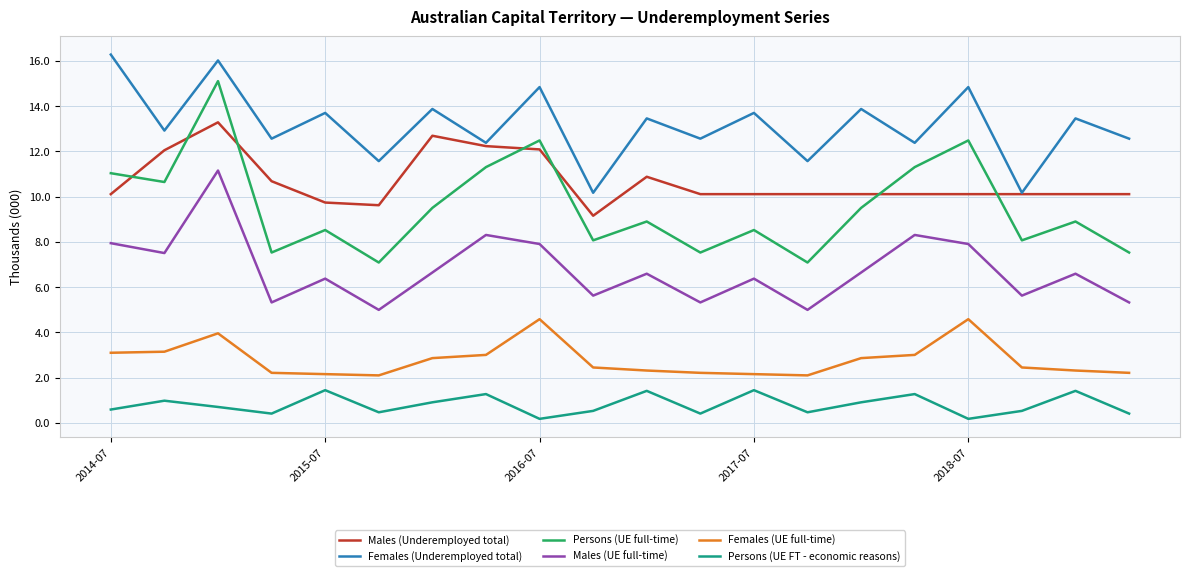

How many series are shown in this chart?

6